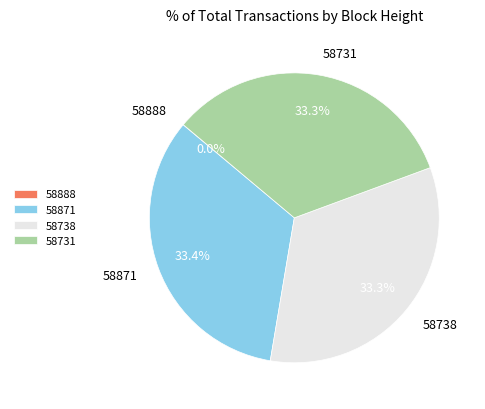

What is the total percentage of 58871 and 58738?

66.7%